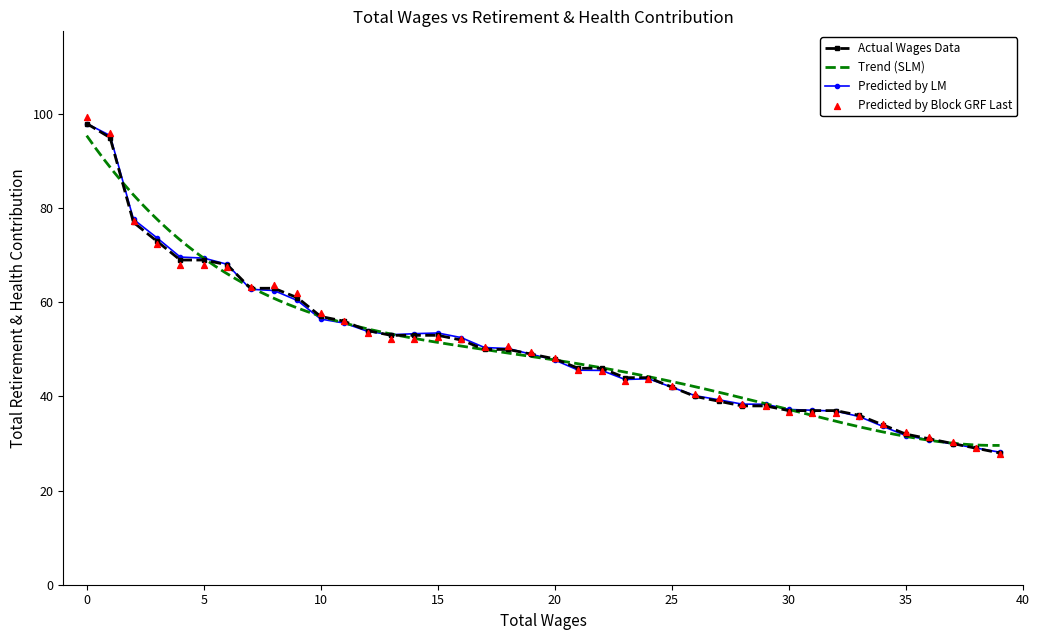

What is the maximum value for Actual Wages Data?

98.0